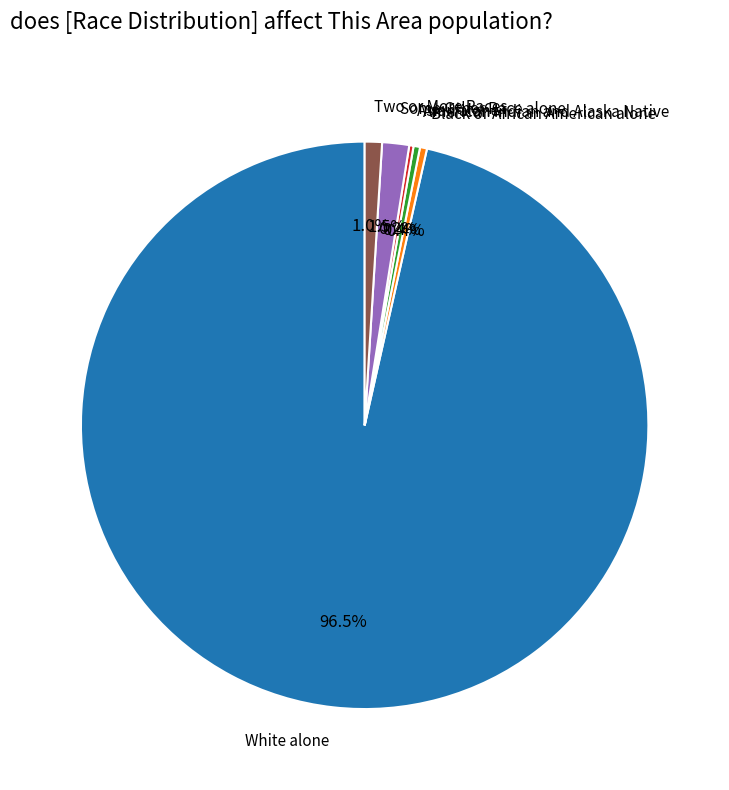

Which slice is the largest?

White alone